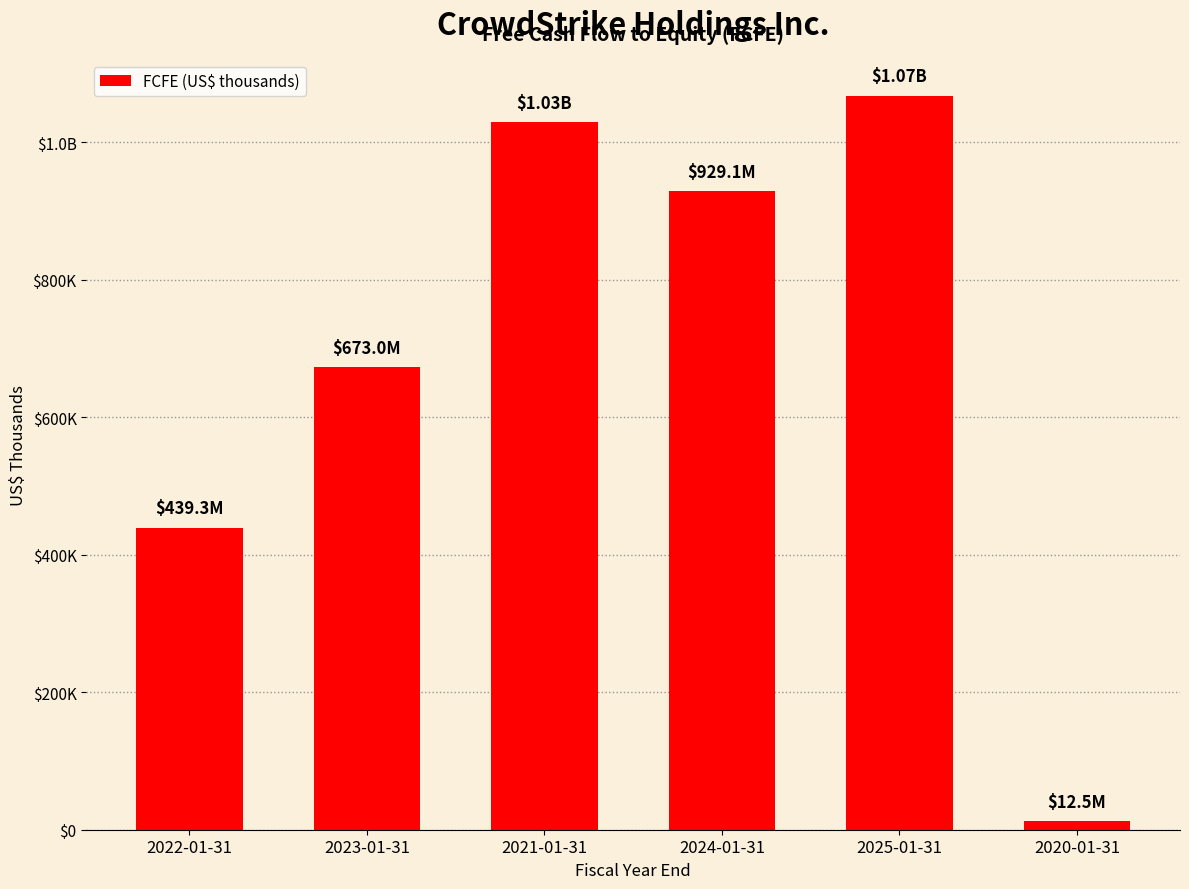

List the labels in order of value, smallest first.

2020-01-31, 2022-01-31, 2023-01-31, 2024-01-31, 2021-01-31, 2025-01-31